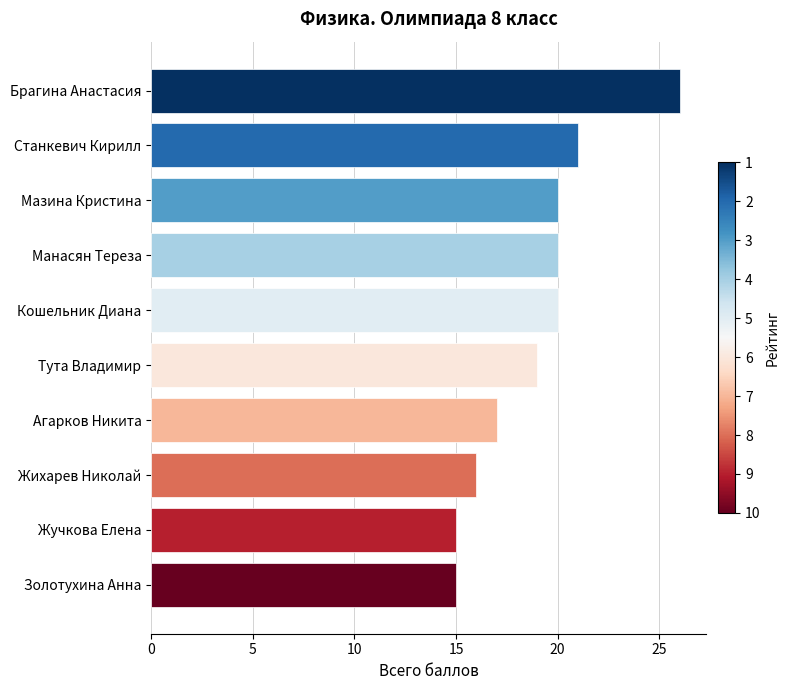

Reading top to bottom, transcribe all the data shown in this chart.

26	21	20	20	20	19	17	16	15	15